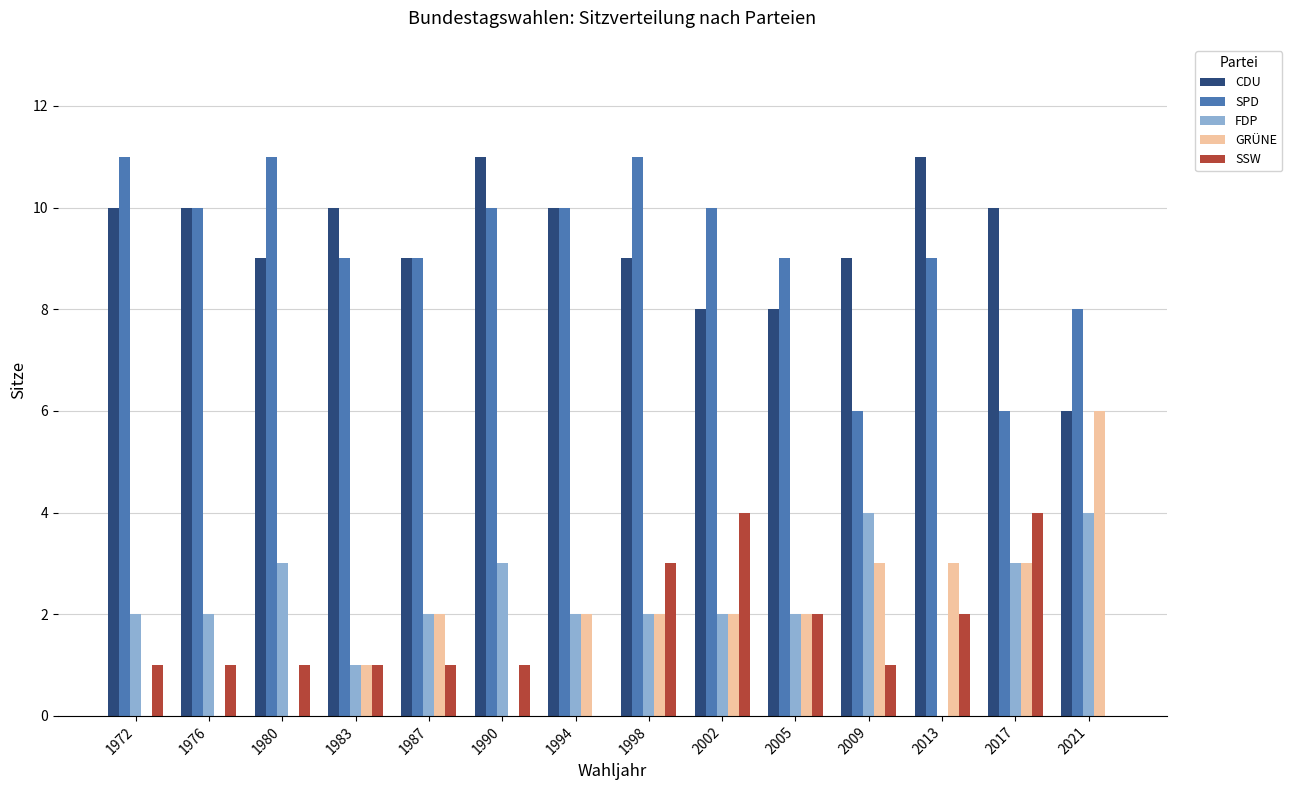

Is the value of SPD at 1998 greater than the value of SSW at 2021?

Yes